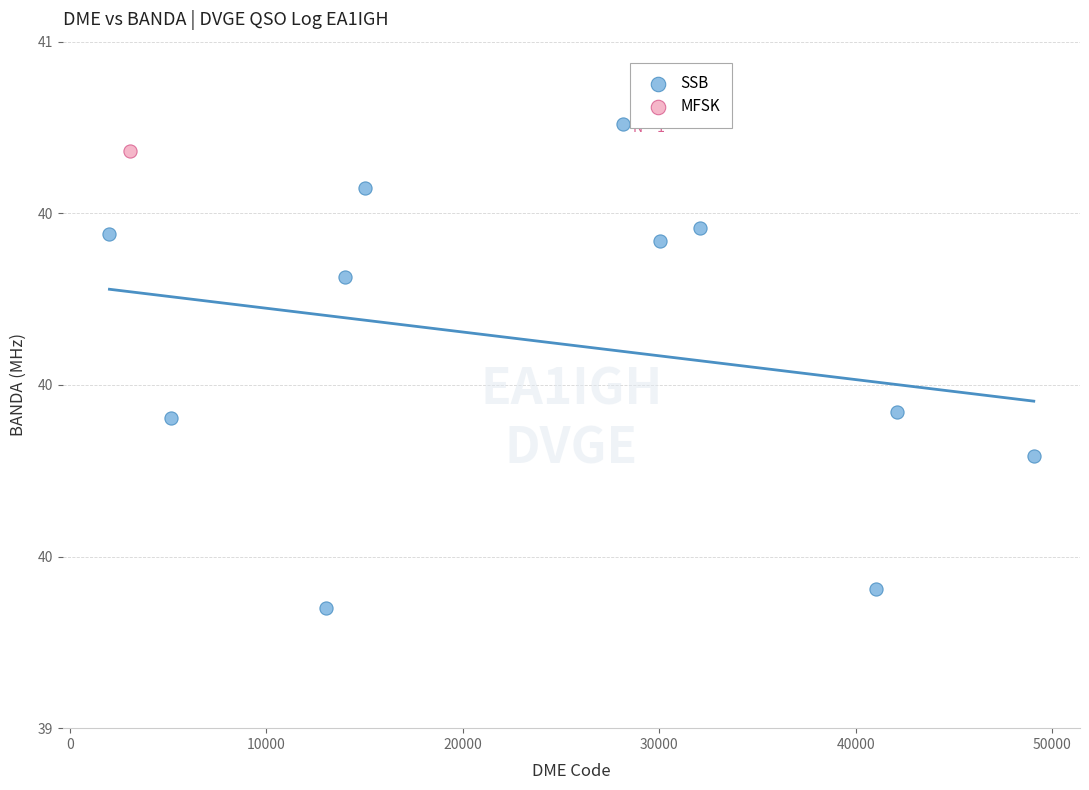

What are all the series names shown in the legend?

SSB, MFSK